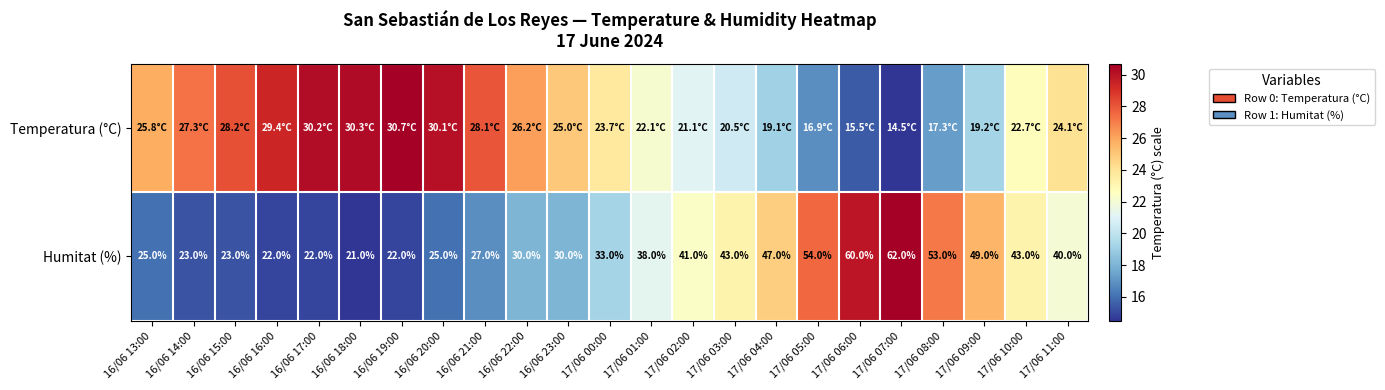

Which has a higher value, 17/06 02:00 or 16/06 18:00?

16/06 18:00